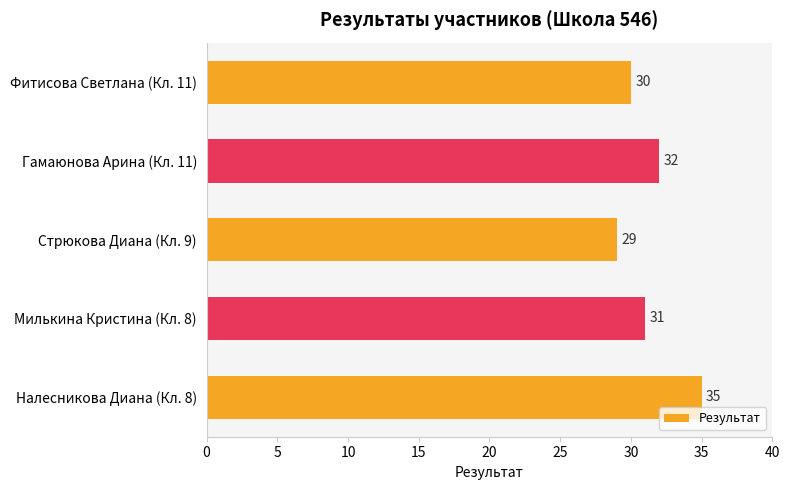

Reading bottom to top, list all the values displayed in this chart.

Налесникова Диана (Кл. 8)=35	Милькина Кристина (Кл. 8)=31	Стрюкова Диана (Кл. 9)=29	Гамаюнова Арина (Кл. 11)=32	Фитисова Светлана (Кл. 11)=30